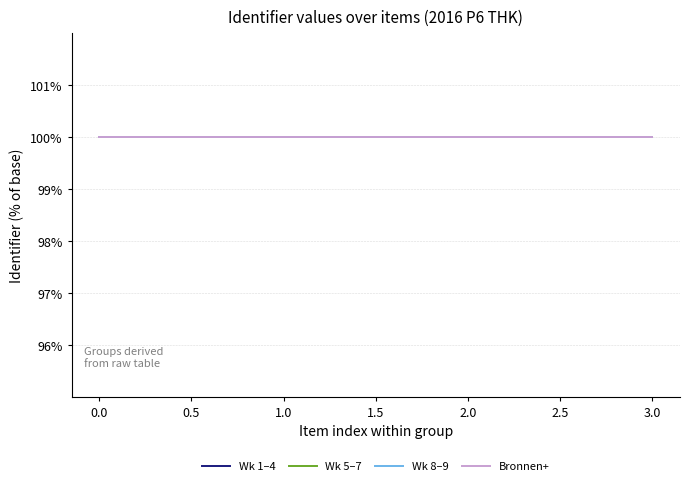

Does the chart have visible grid lines?

Yes